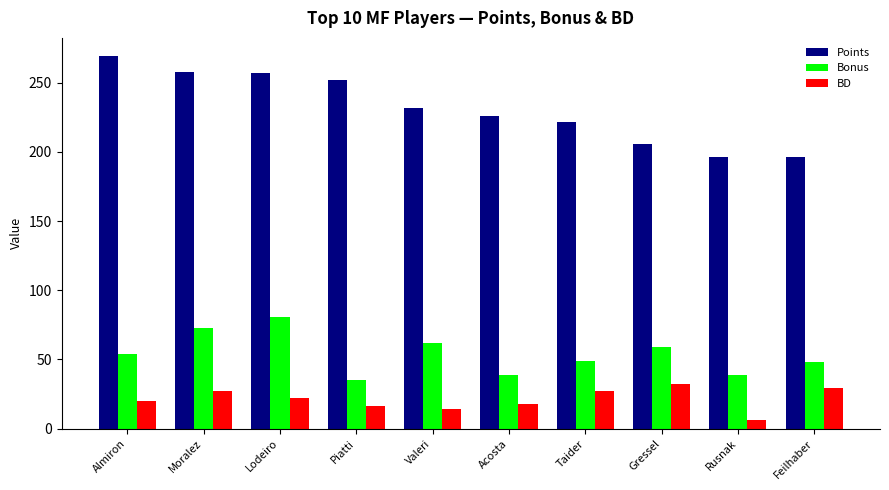

Which series has the widest spread of values?

Points